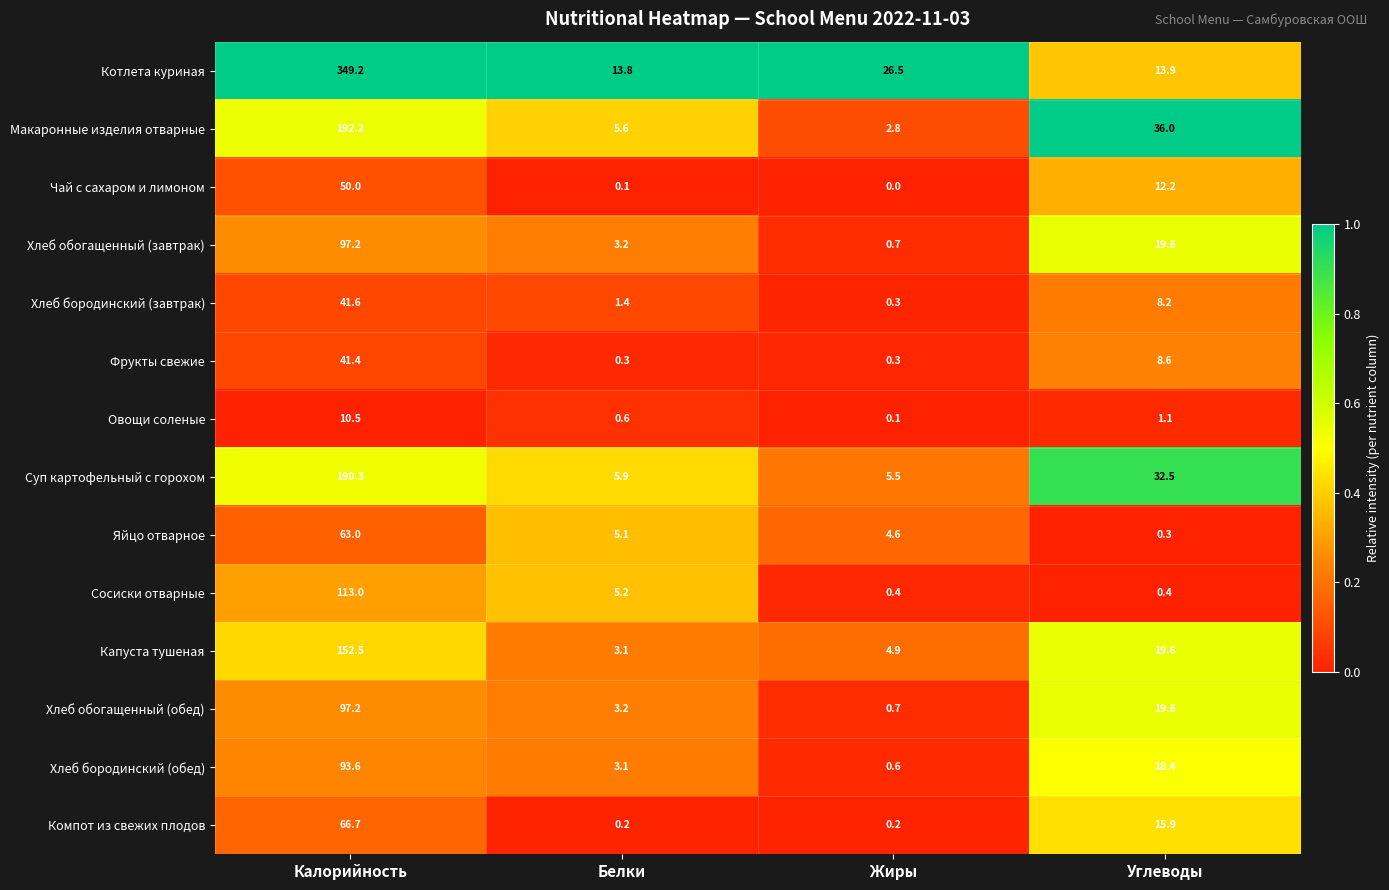

Read the Суп картофельный с горохом value at Углеводы.

32.5